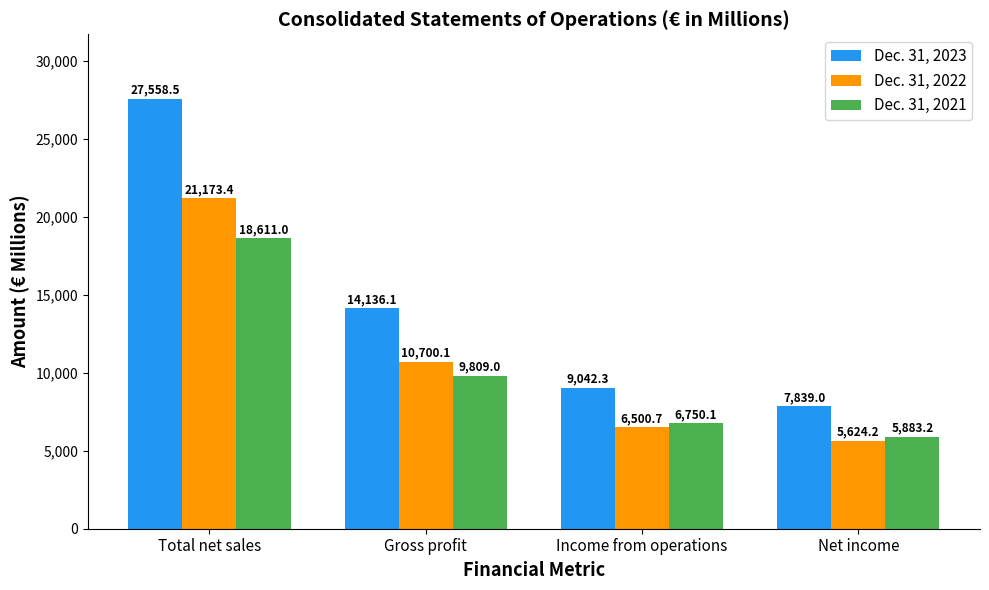

What position from the right is Net income?

1